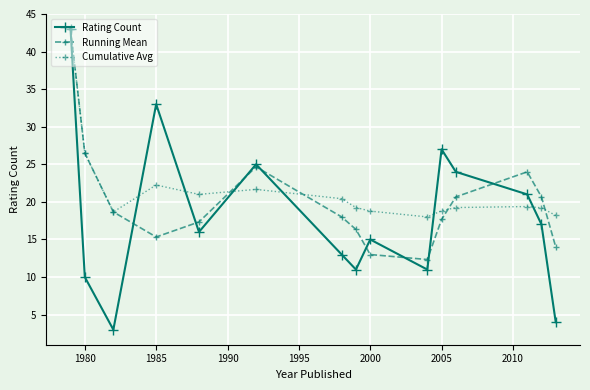

What are all the series names shown in the legend?

Rating Count, Running Mean, Cumulative Avg